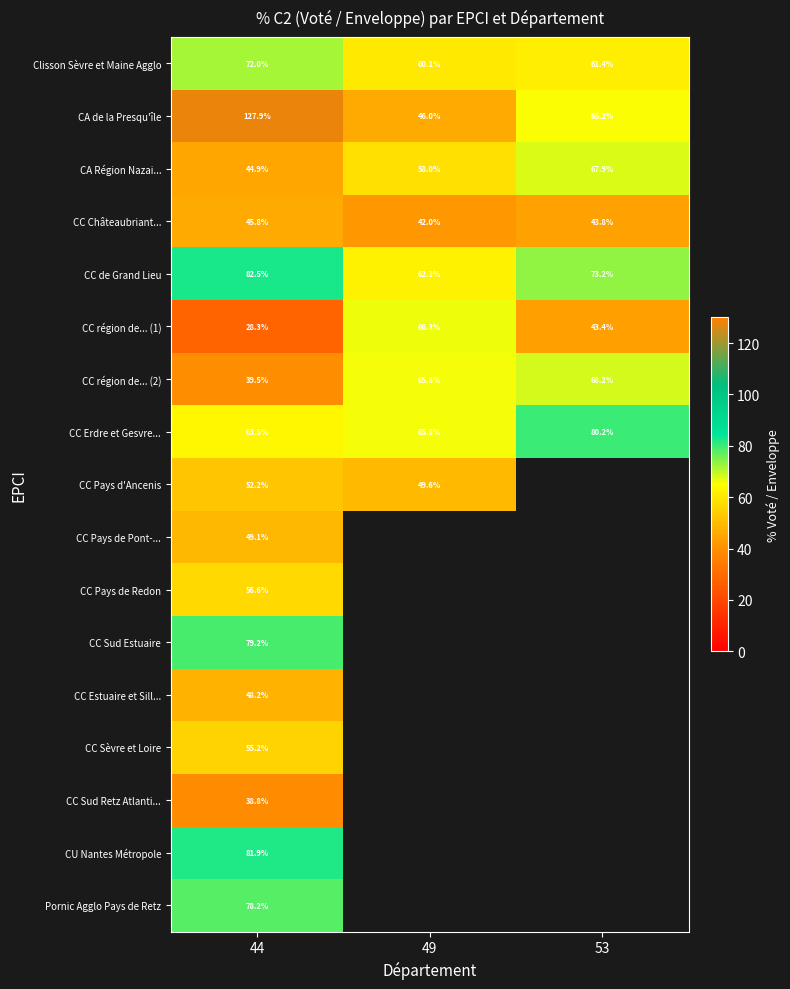

Is the value of CC Erdre et Gesvre... at 49 greater than the value of CC Châteaubriant... at 44?

Yes